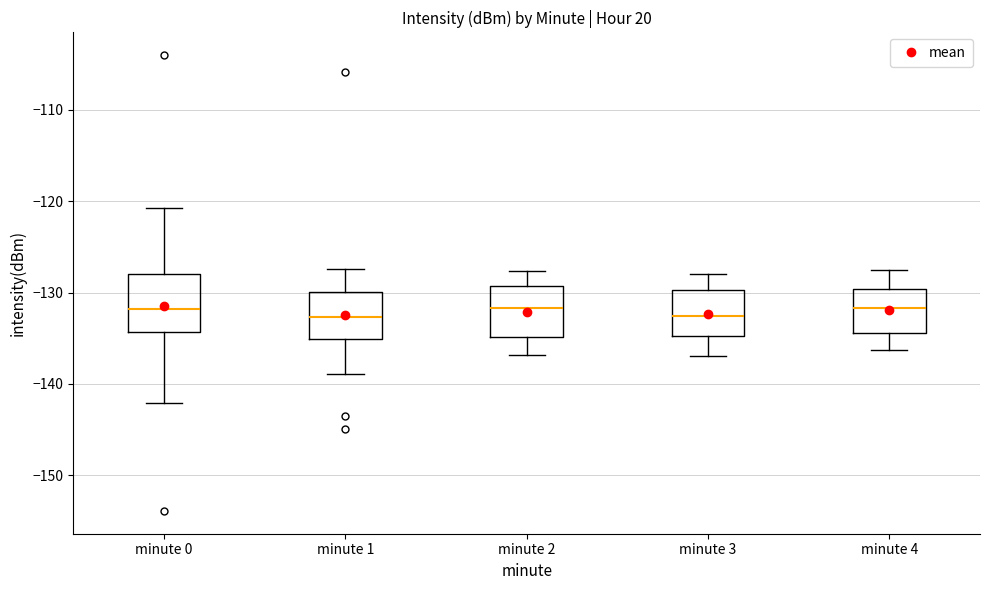

Where does the median line of the box for minute 0 sit on the y-axis? The values are not printed on the chart, so give them approximately, as read against the axis.

-132